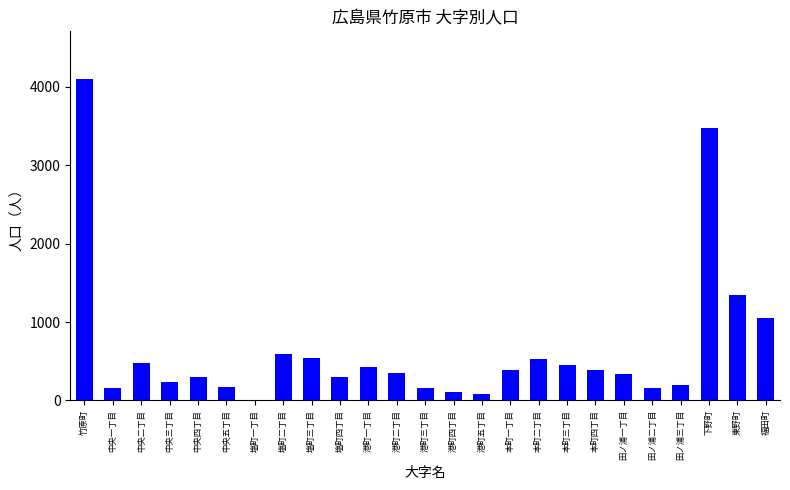

What is the sum of the values at 福田町 and 田ノ浦三丁目?

1247